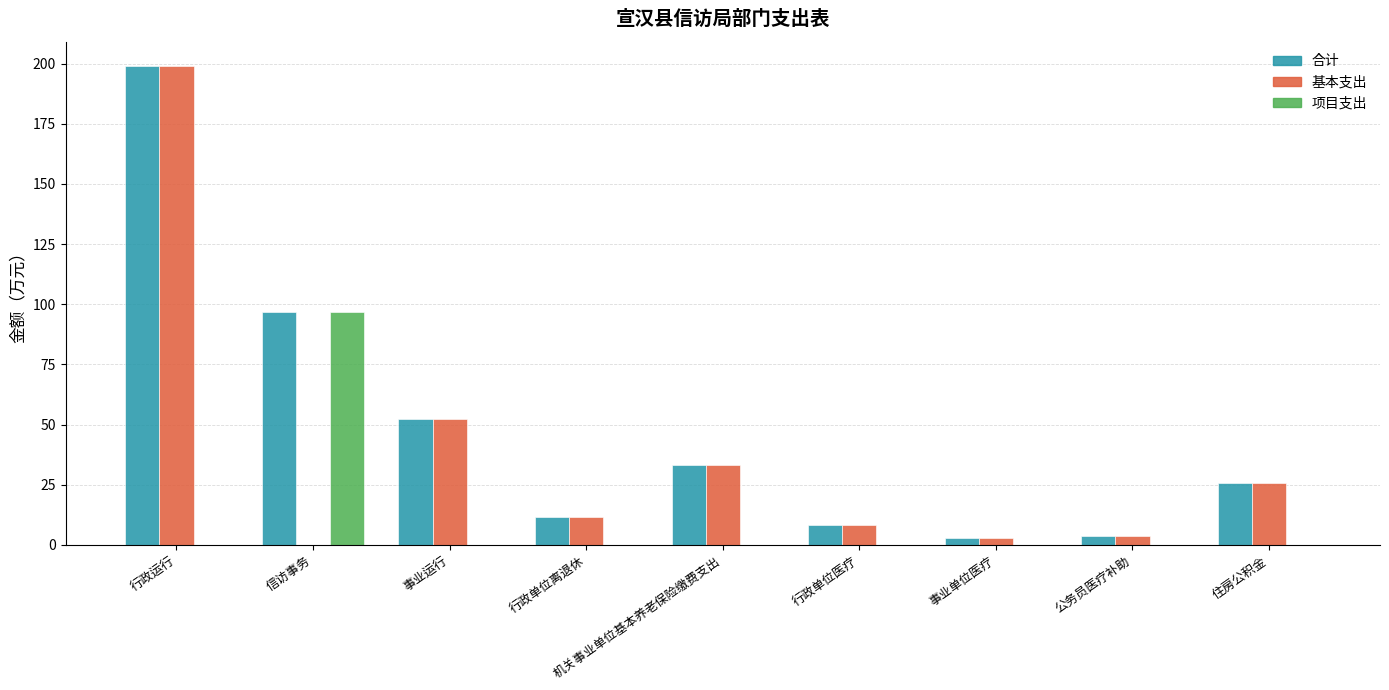

How many series are shown in this chart?

3